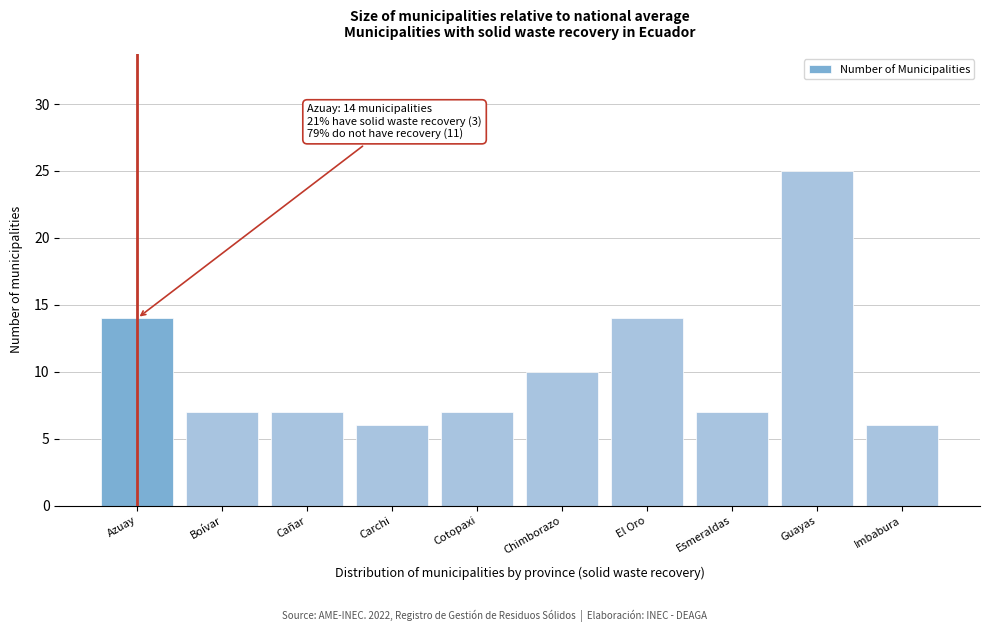

Reading right to left, extract all data points from this chart.

Imbabura=6	Guayas=25	Esmeraldas=7	El Oro=14	Chimborazo=10	Cotopaxi=7	Carchi=6	Cañar=7	Boívar=7	Azuay=14